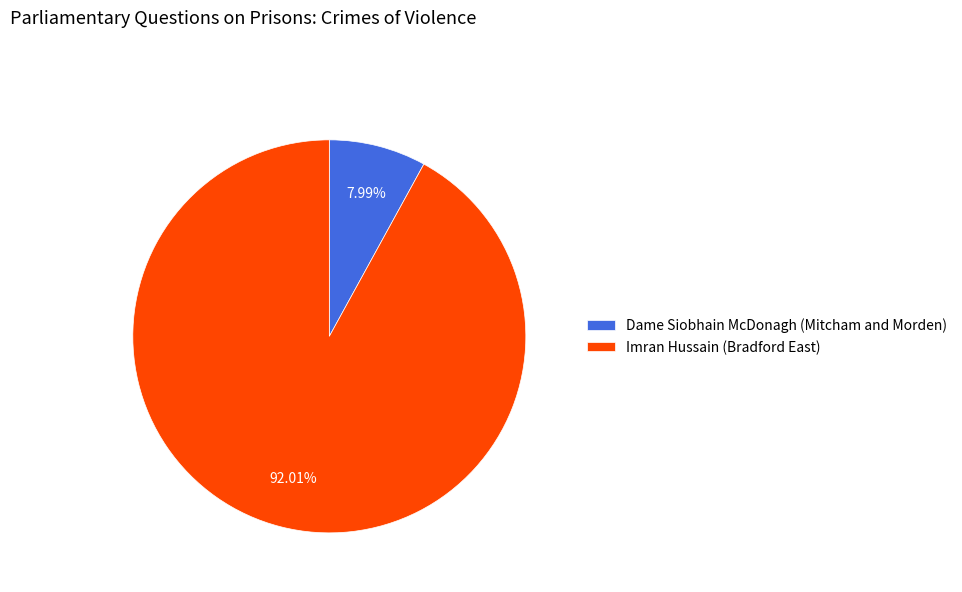

Count the number of slices in the pie.

2